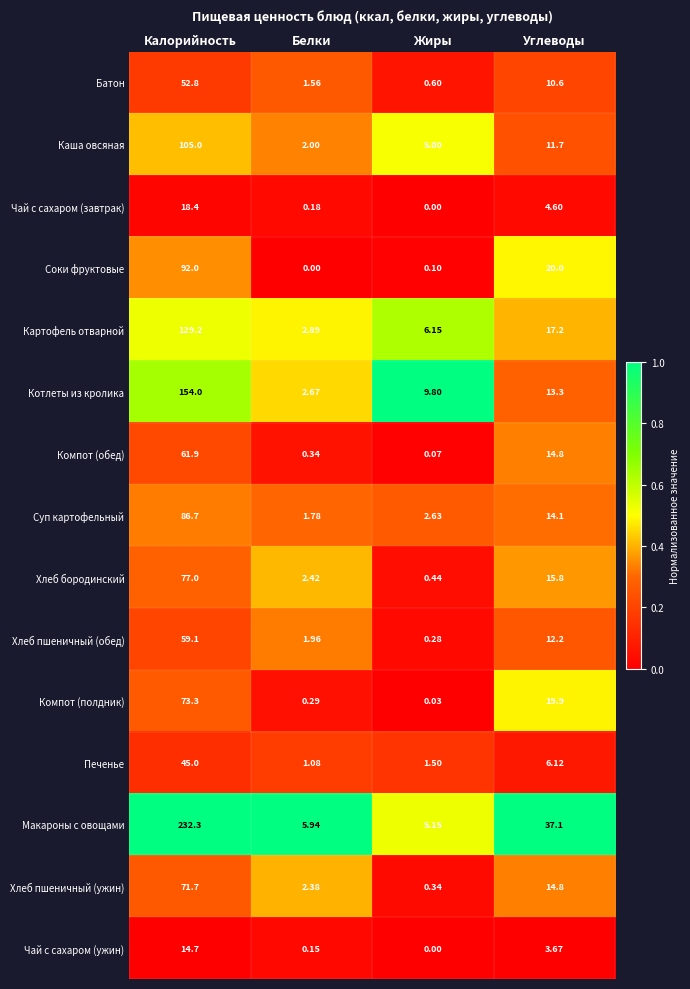

At which label is Котлеты из кролика closest to 78?

Углеводы